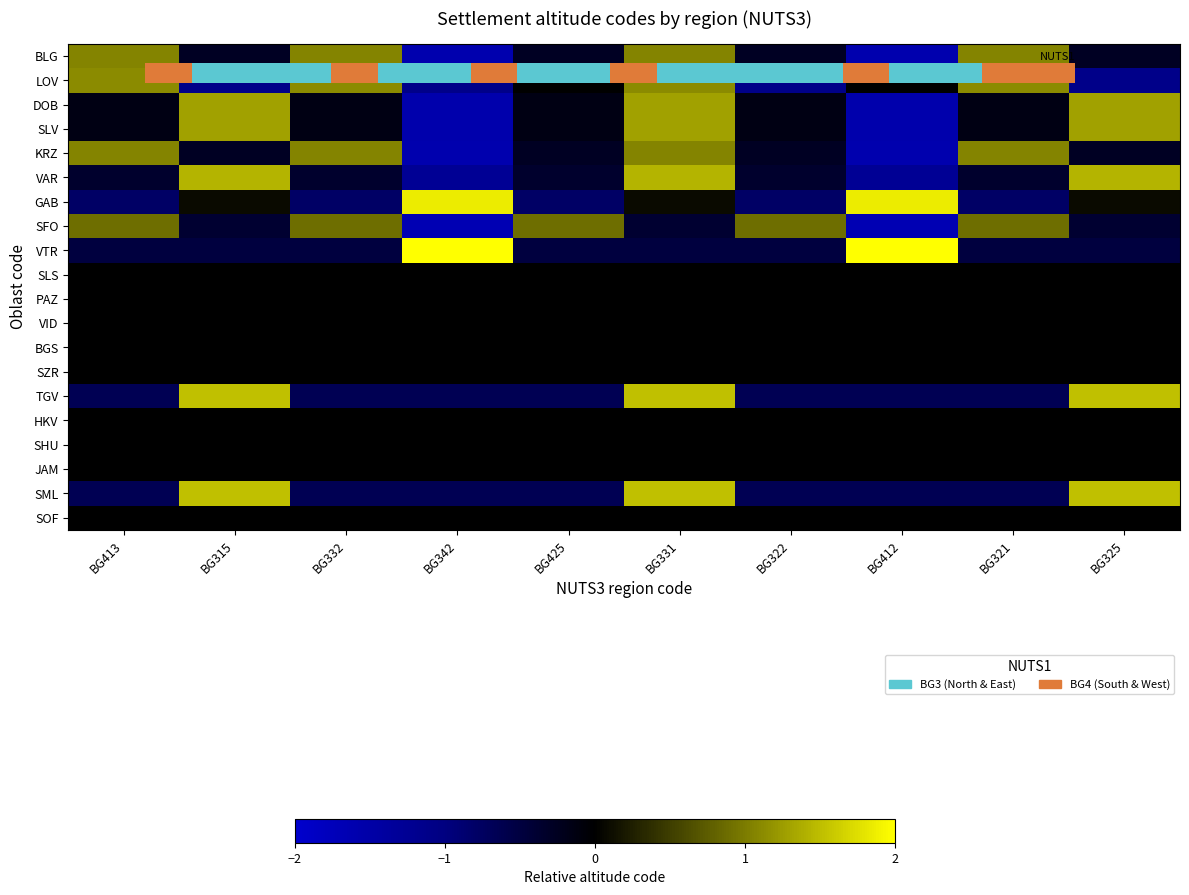

Rank the series by their maximum value, from highest to lowest.

VTR, GAB, TGV, SML, VAR, SLV, DOB, LOV, BLG, KRZ, SFO, SLS, PAZ, VID, BGS, SZR, HKV, SHU, JAM, SOF